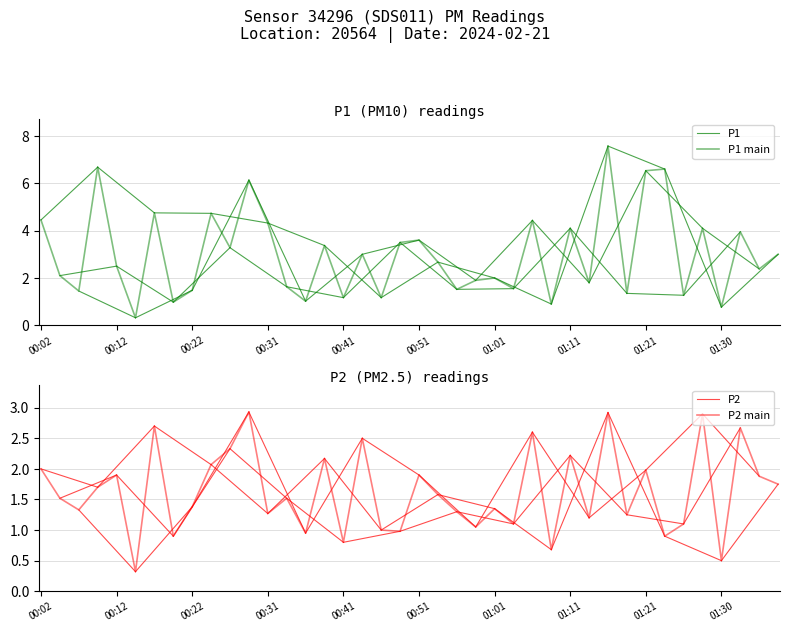

True or false: P1 and P2 cross at least once.

False